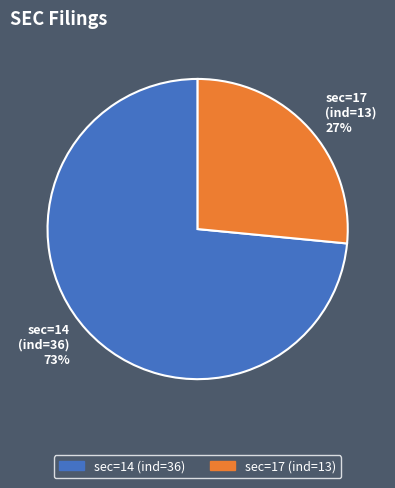

How many slices are in this pie chart?

2